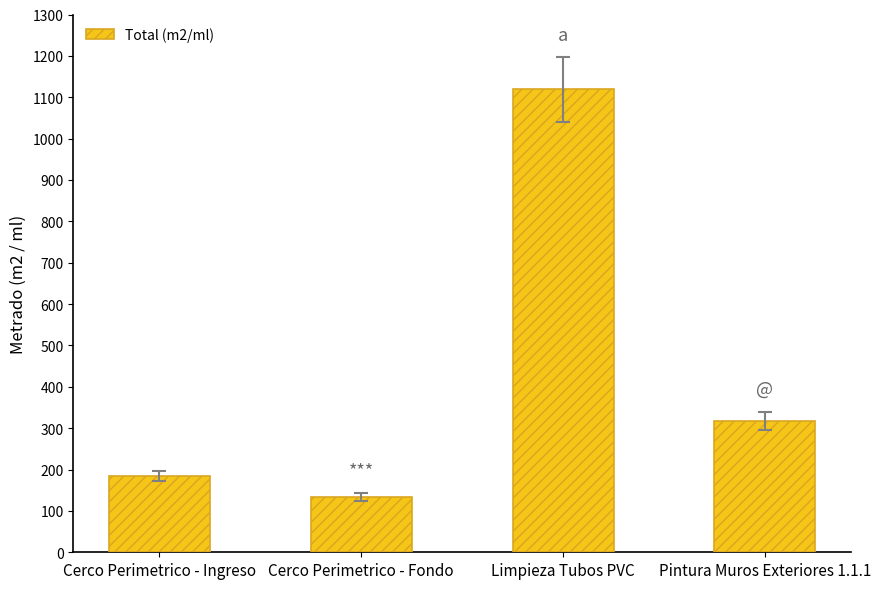

Reading left to right, transcribe all the data shown in this chart.

Cerco Perimetrico - Ingreso=184.0	Cerco Perimetrico - Fondo=133.9	Limpieza Tubos PVC=1119.0	Pintura Muros Exteriores 1.1.1=317.9